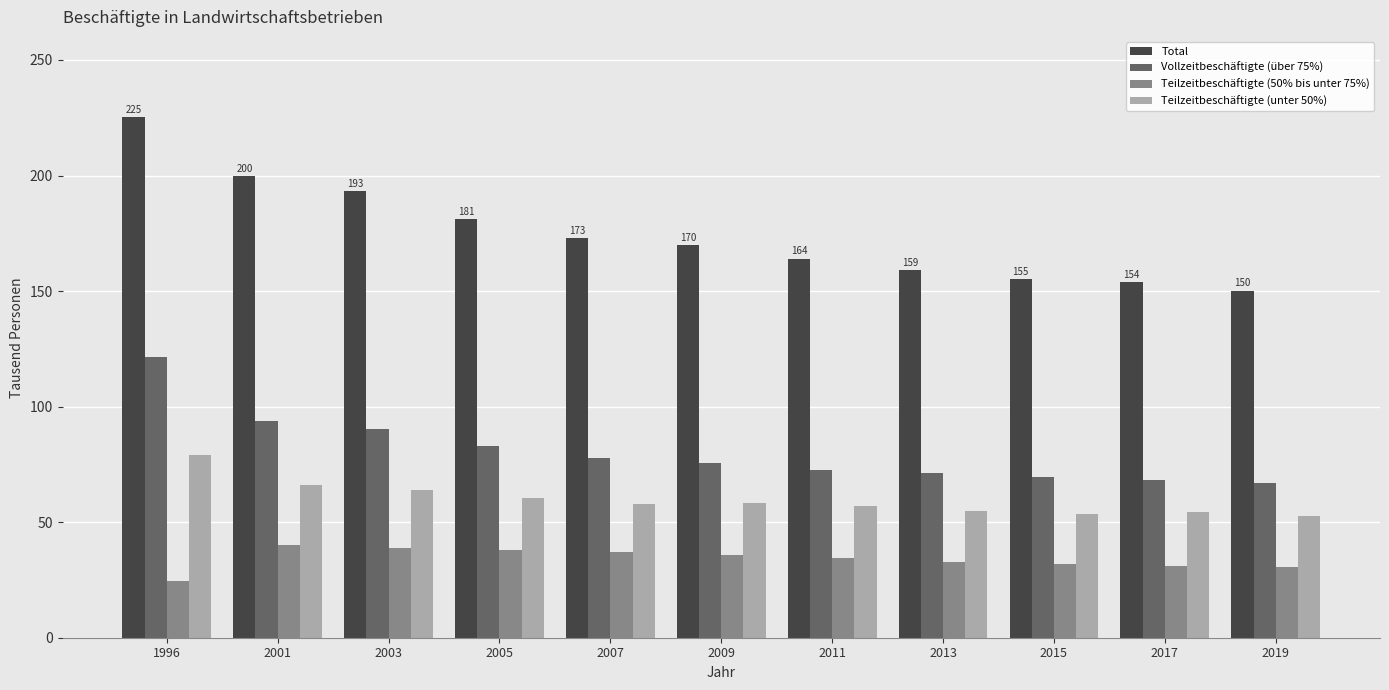

Between 2007 and 2017, which series saw the biggest shift?

Total